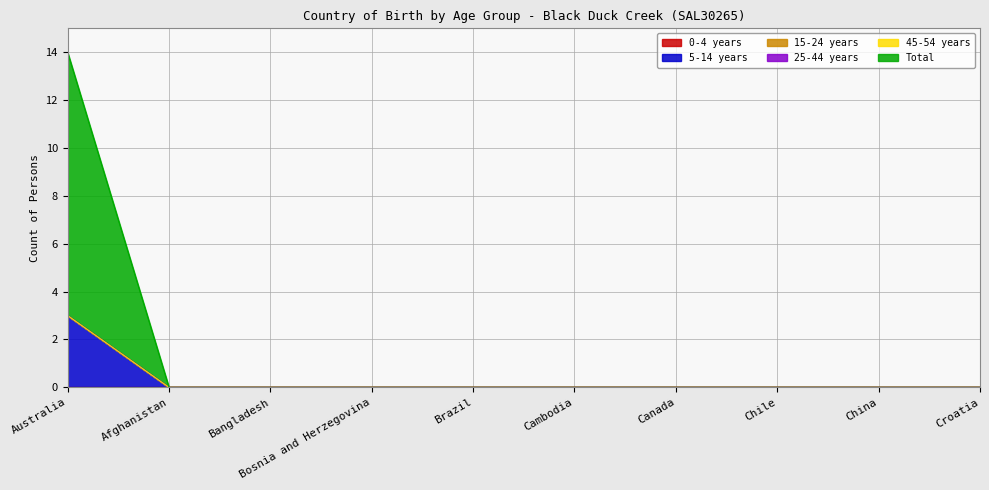

At how many categories does at least one series exceed 7?

1